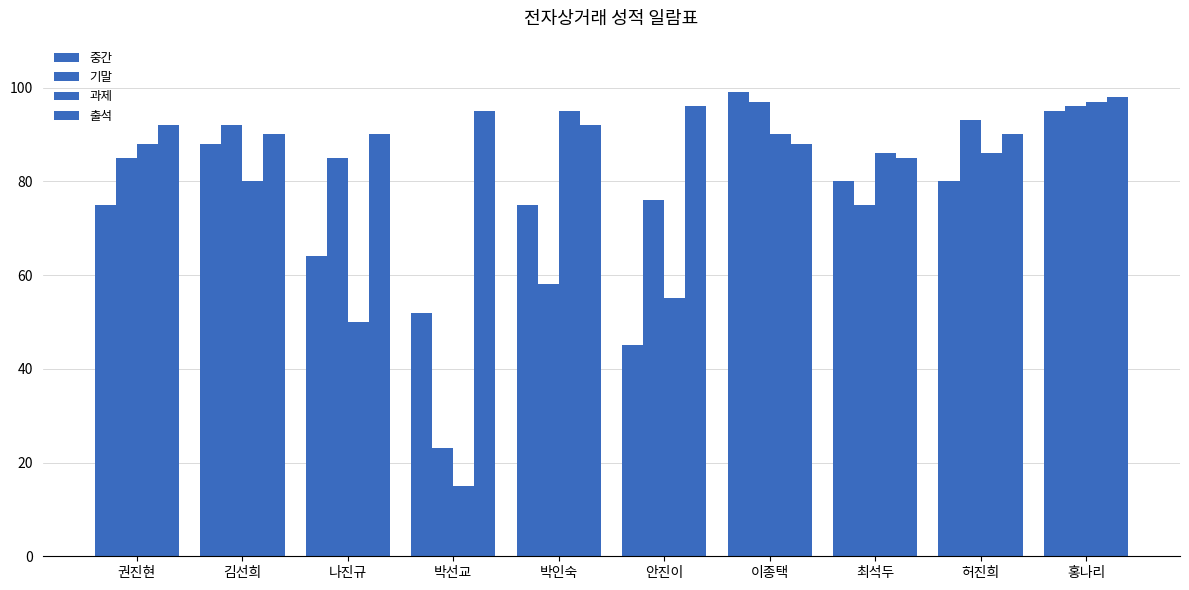

The value of 출석 at 권진현 is 92. True or false?

True